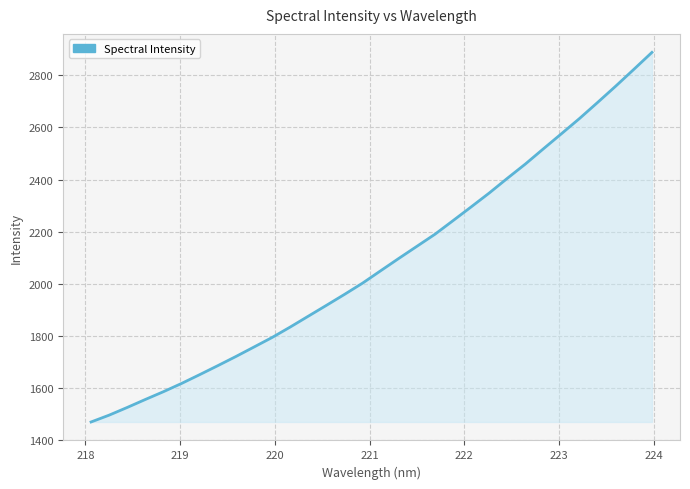

True or false: the data has more than 2 interior local peaks.

False